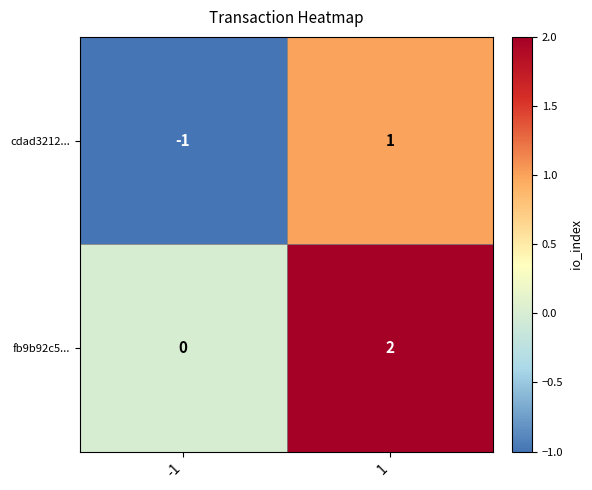

True or false: fb9b92c5... has a value of 1 at -1.

False